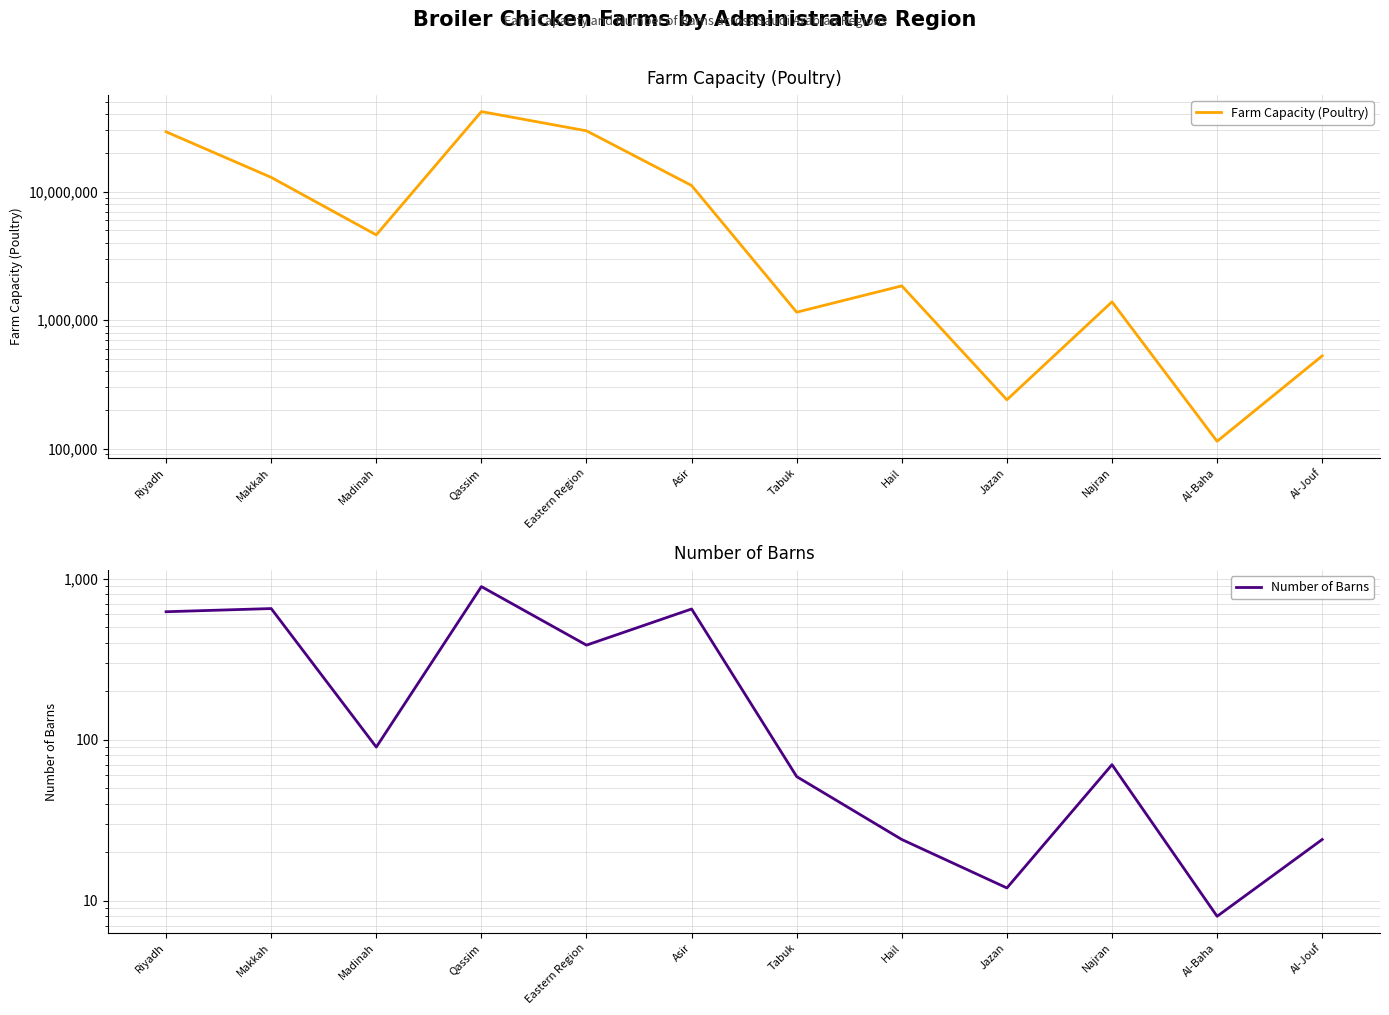

Between Riyadh and Eastern Region, which series saw the biggest shift?

Farm Capacity (Poultry)